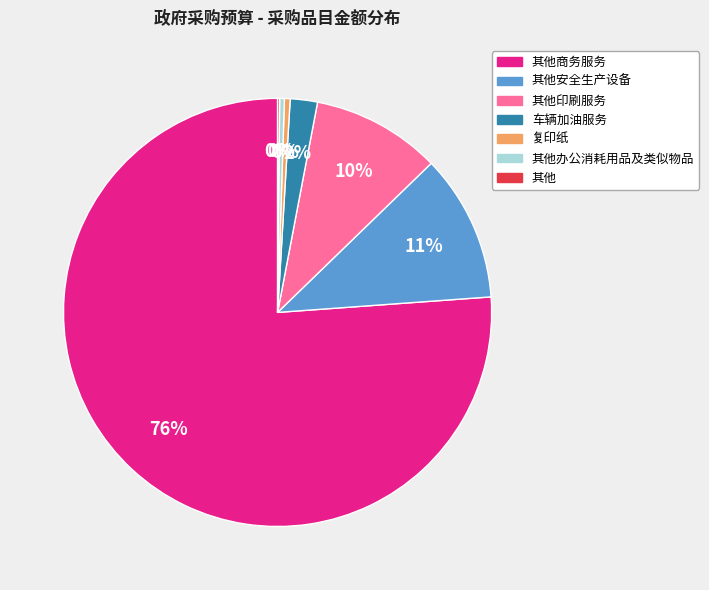

Does any single category account for the majority?

Yes